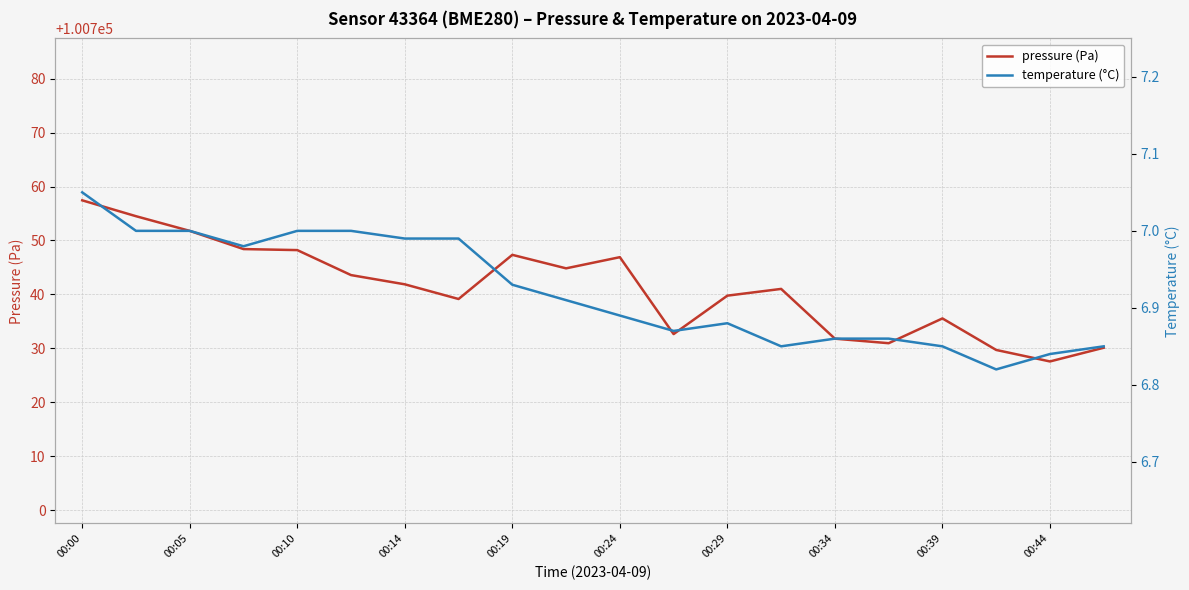

True or false: temperature (°C) and pressure (Pa) cross at least once.

False